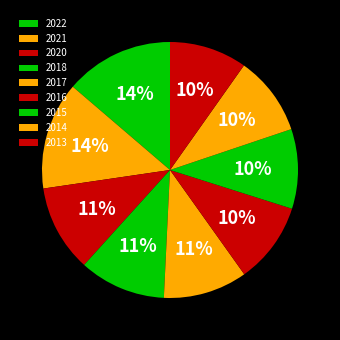

What is the smallest slice in the pie chart?

2013